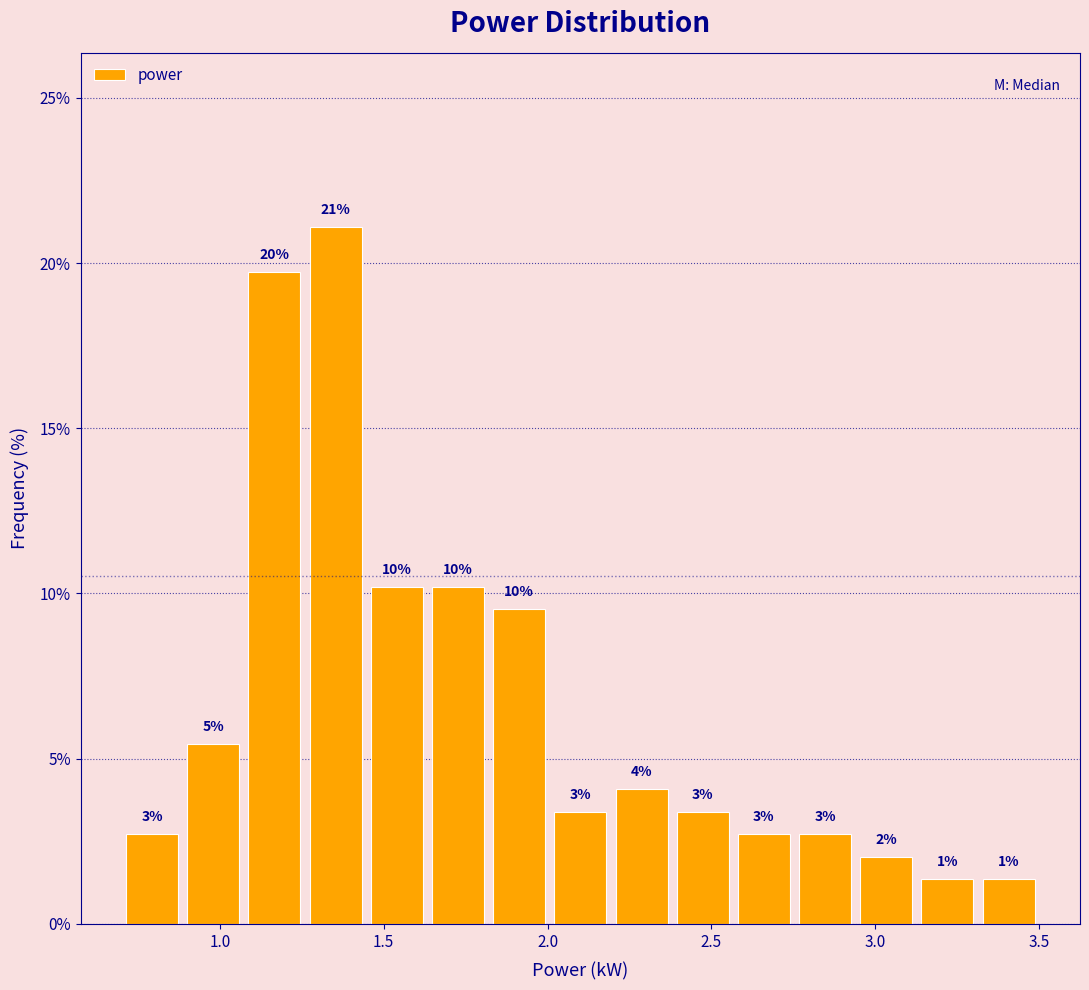

Read against the x-axis, roughly where is the centre of the tallest bar?

1.35